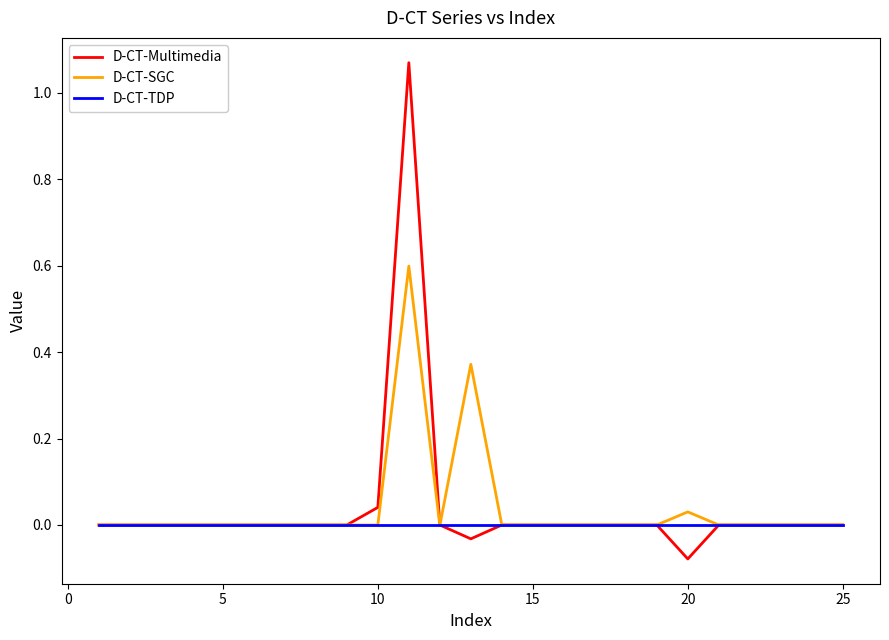

Rank the series by their maximum value, from highest to lowest.

D-CT-Multimedia, D-CT-SGC, D-CT-TDP